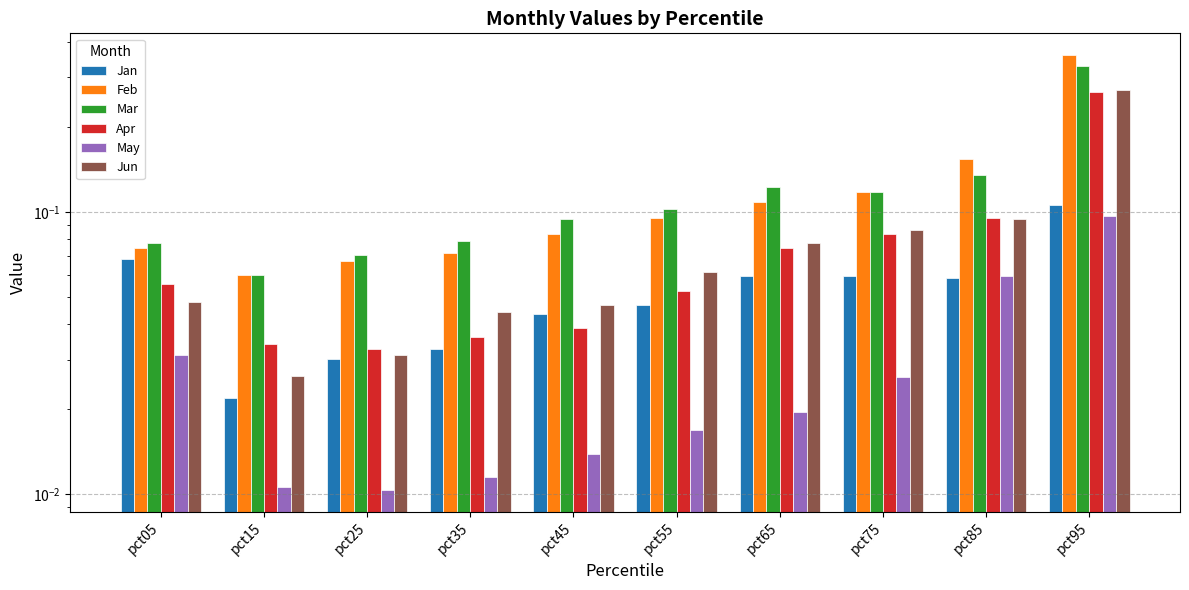

How many bars are there in total?

60